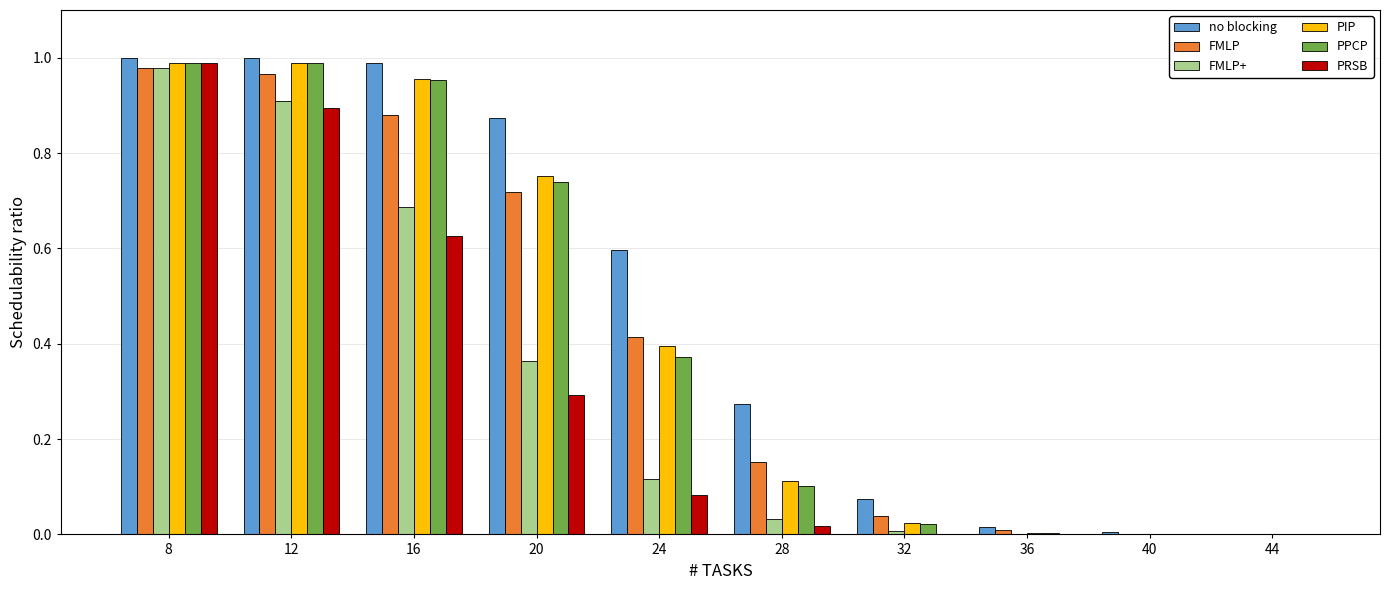

Is it true that FMLP equals -0.6 at 44?

False